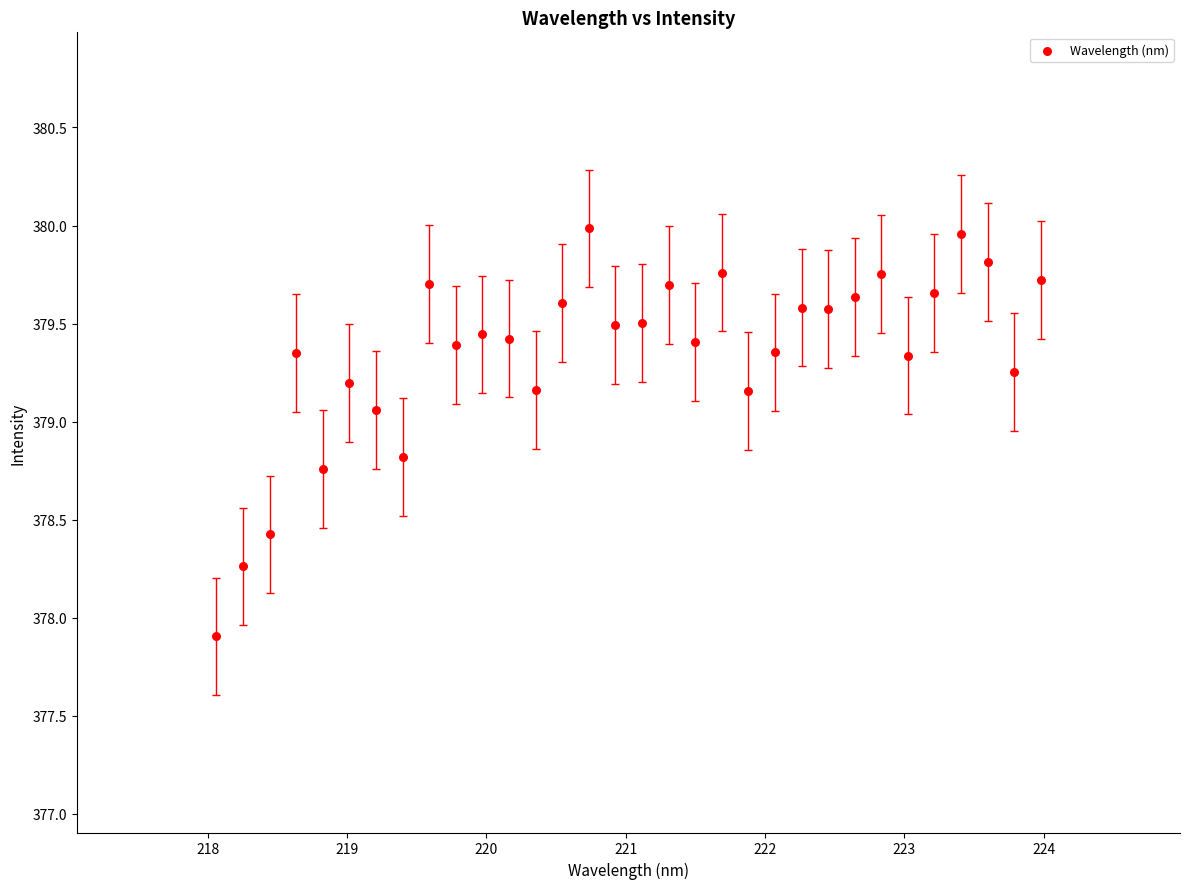

What Y value in the scatter plot is closest to 378?

377.9